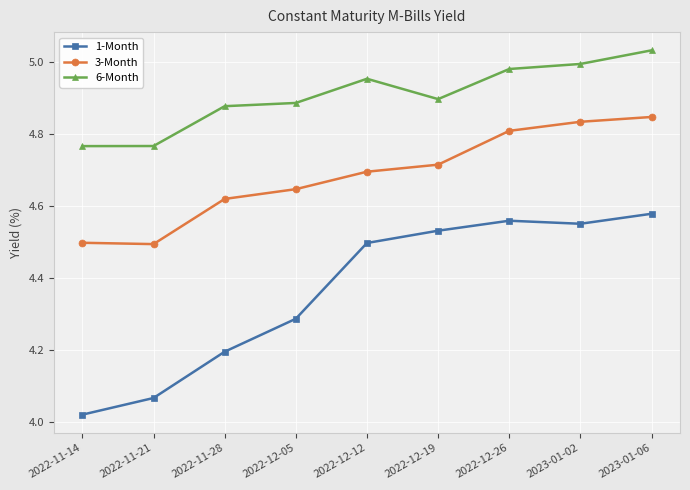

Where is the first local minimum for 1-Month?

2023-01-02